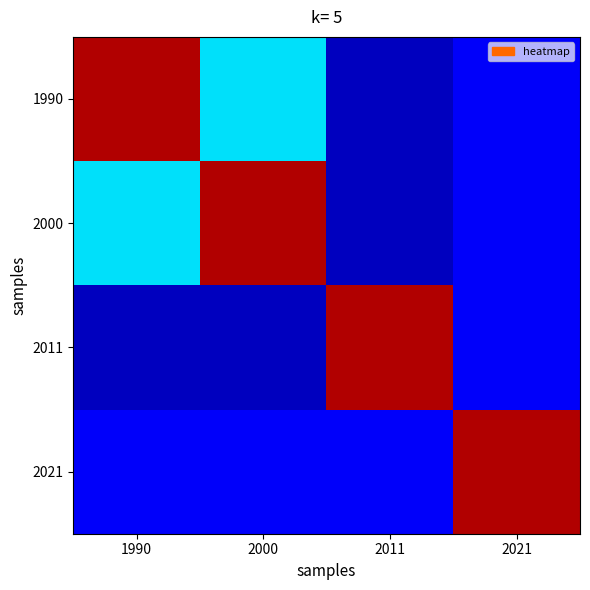

Between 1990 and 2011, which series saw the biggest shift?

1990